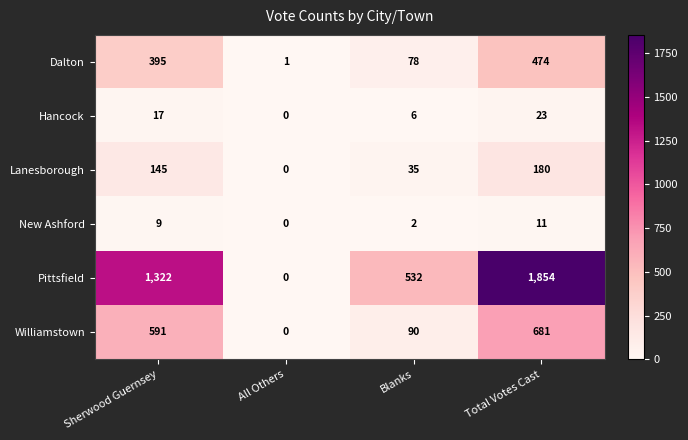

Count the Williamstown values in the range 90 to 681.

3